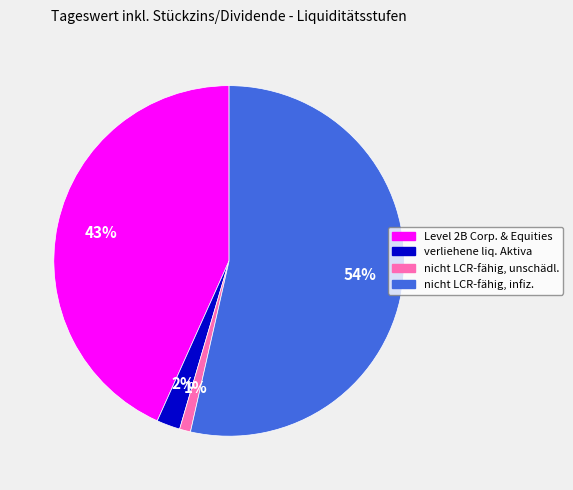

To the nearest percent, what is the average slice percentage?

25%